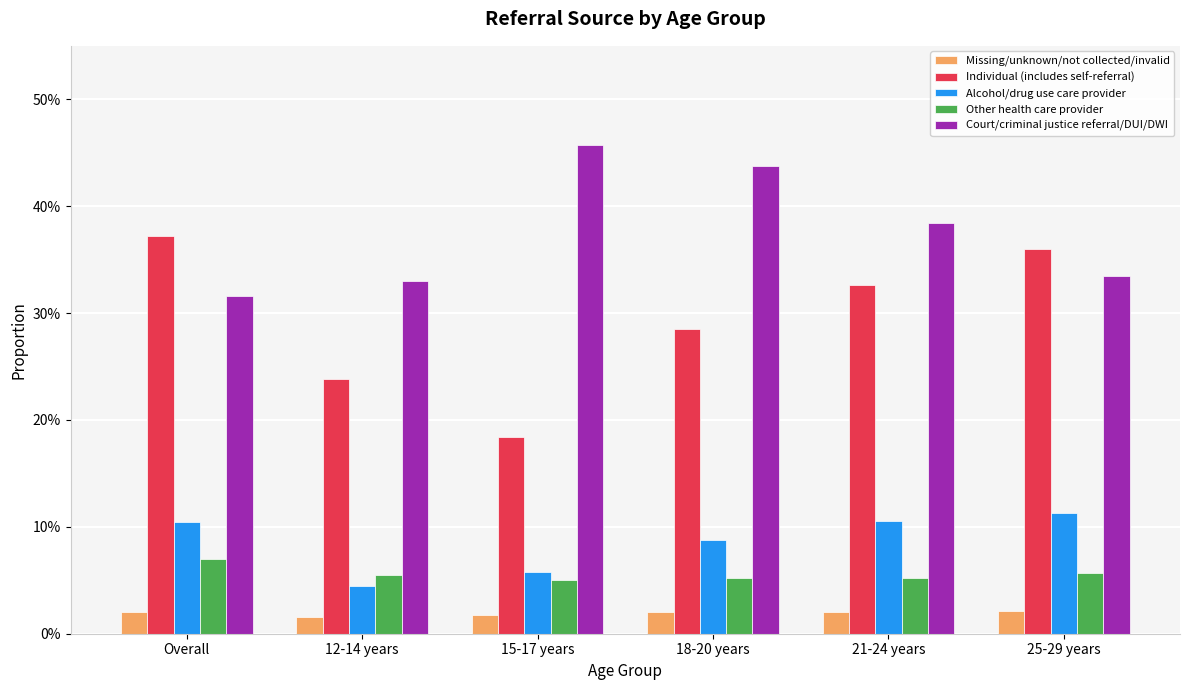

What are all the series names shown in the legend?

Missing/unknown/not collected/invalid, Individual (includes self-referral), Alcohol/drug use care provider, Other health care provider, Court/criminal justice referral/DUI/DWI